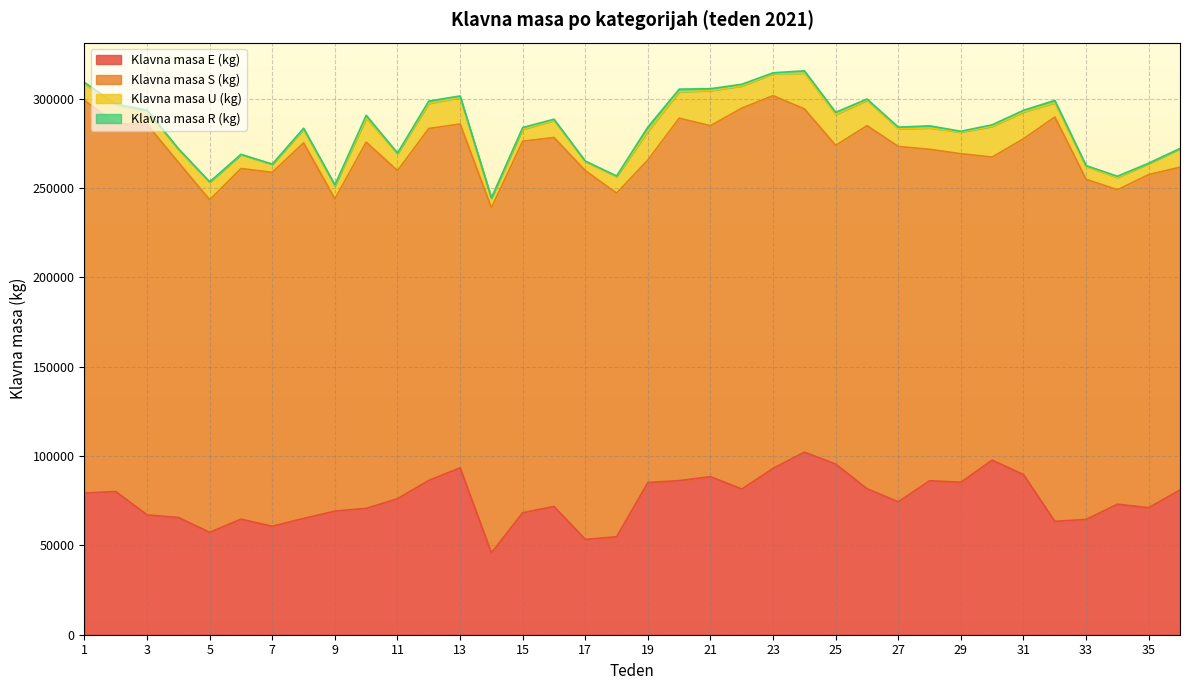

At how many categories does at least one series exceed 97878?

36